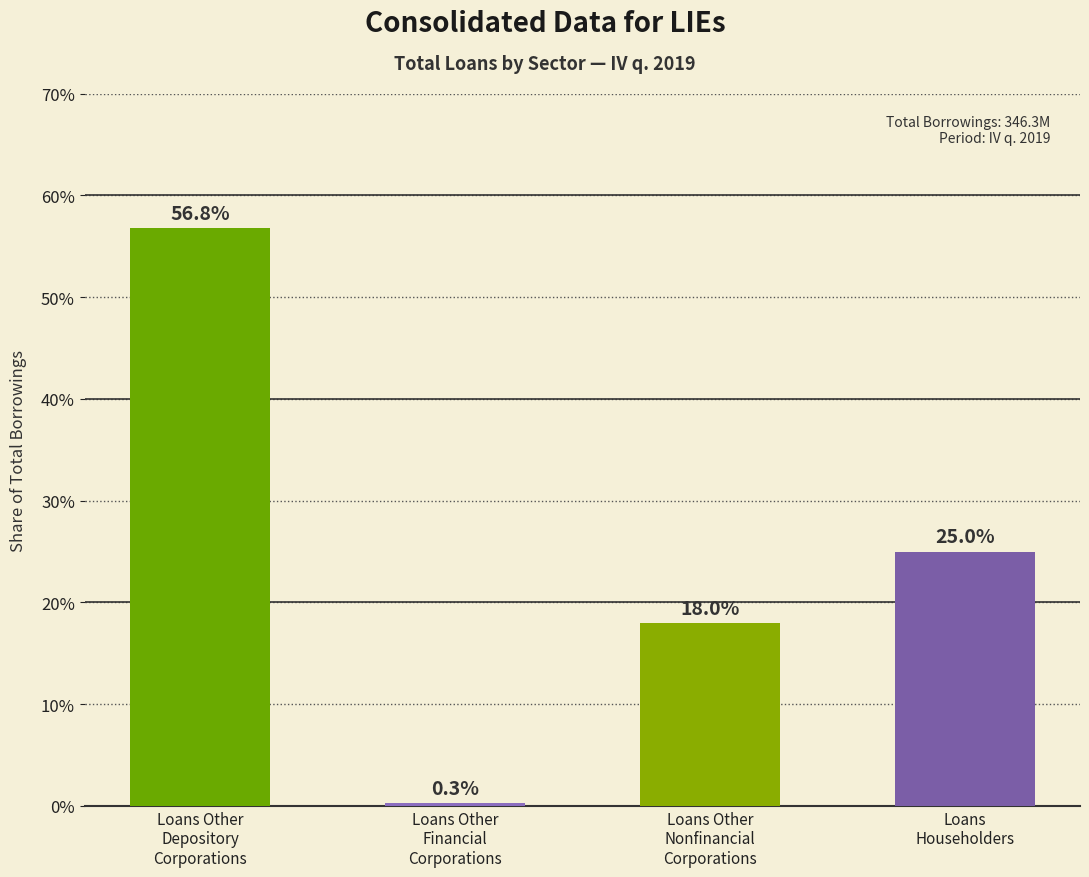

What position from the left is Loans Other
Nonfinancial
Corporations?

3